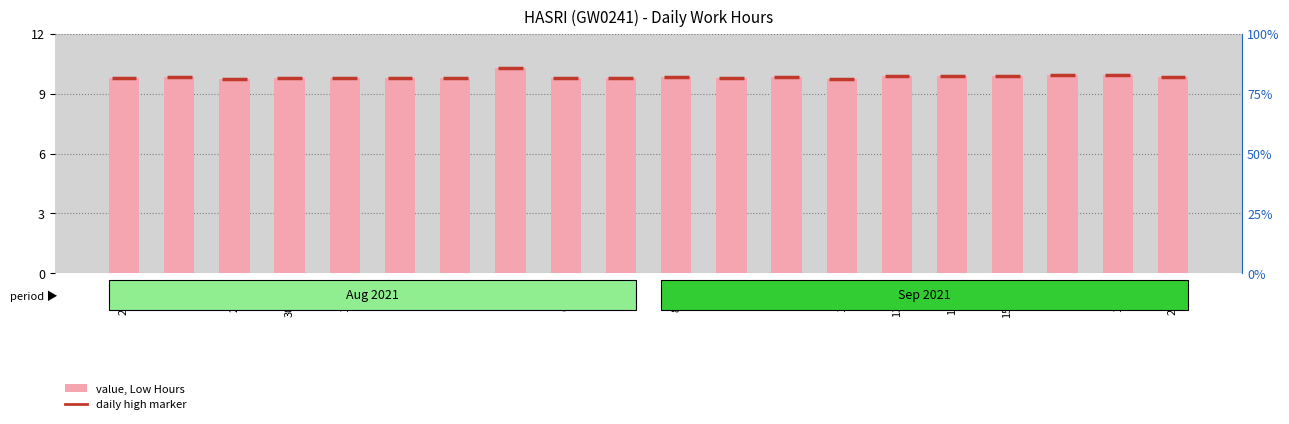

Approximately how many times larger is the value at 14-Tue compared to 7-Tue?

1.0